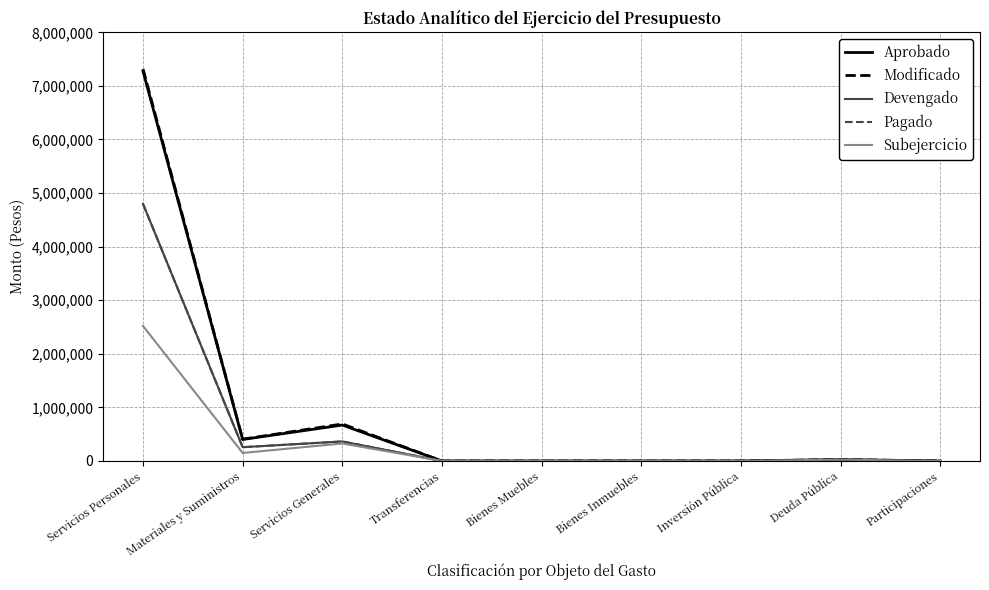

Reading right to left, what are all the values shown in this chart?

Aprobado: 0.0	26000.0	0.0	0.0	0.0	0.0	670287.0	401514.0	7273491.5
Modificado: 0.0	26000.0	0.0	0.0	0.0	0.0	690960.2	406514.0	7316442.3
Devengado: 0.0	0.0	0.0	0.0	0.0	0.0	364410.5	257102.6	4797377.8
Pagado: 0.0	0.0	0.0	0.0	0.0	0.0	364410.5	257102.6	4797377.8
Subejercicio: 0.0	26000.0	0.0	0.0	0.0	0.0	326549.8	149411.4	2519064.5